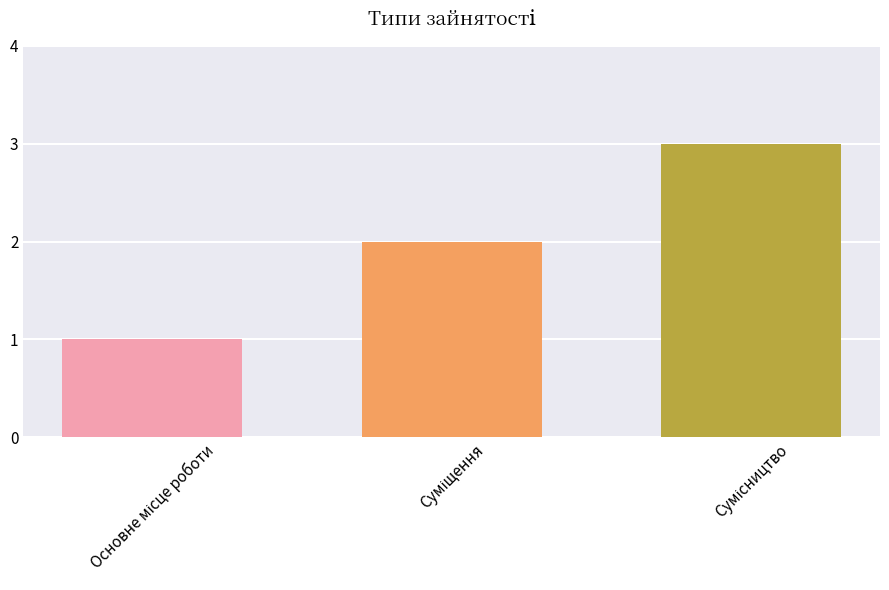

What is the greatest value displayed?

3